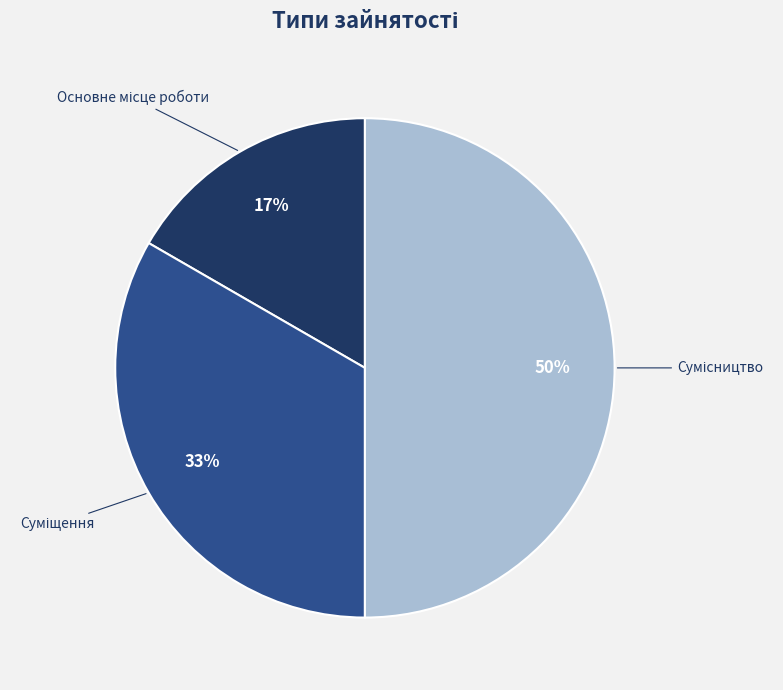

To the nearest percent, what is the average slice percentage?

33%